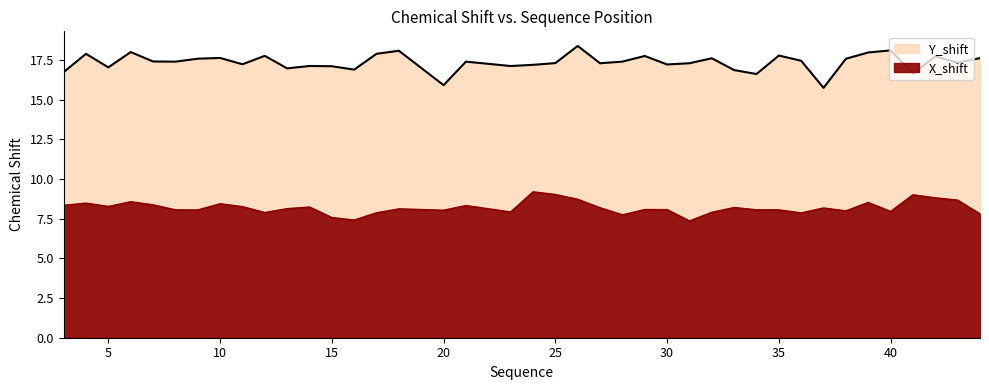

How many categories are shown in the chart?

40